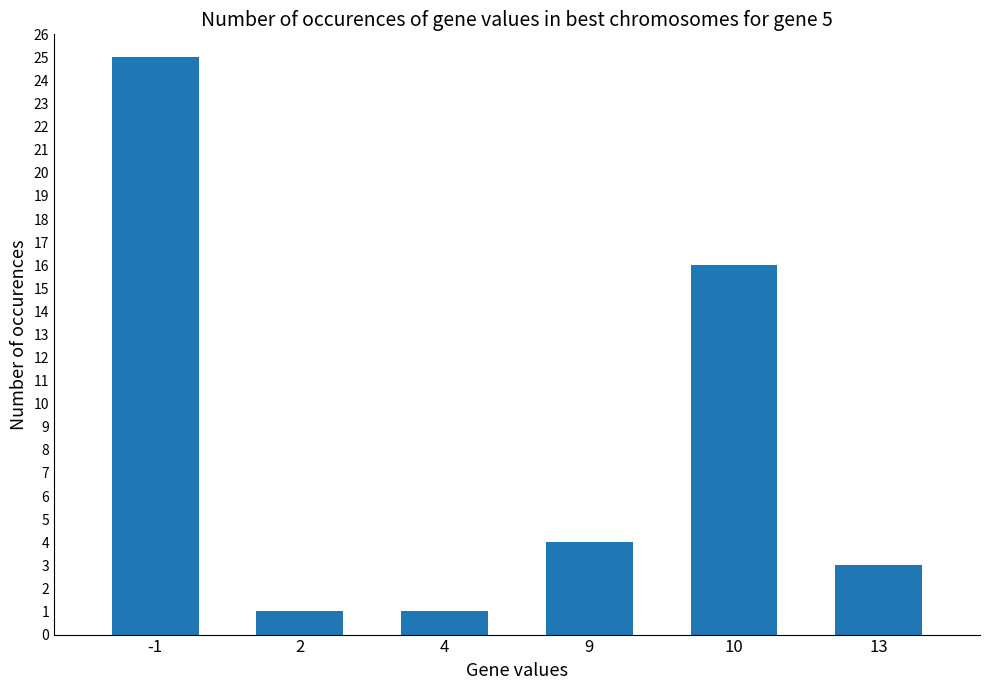

Is it true that the value at 4 is 1?

True